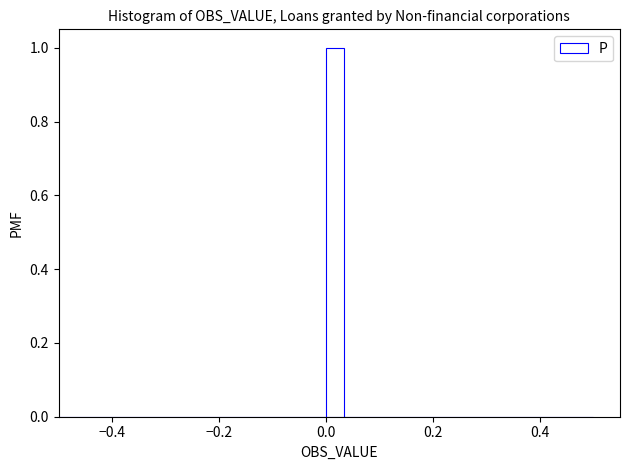

Read against the x-axis, roughly where is the centre of the tallest bar?

0.02